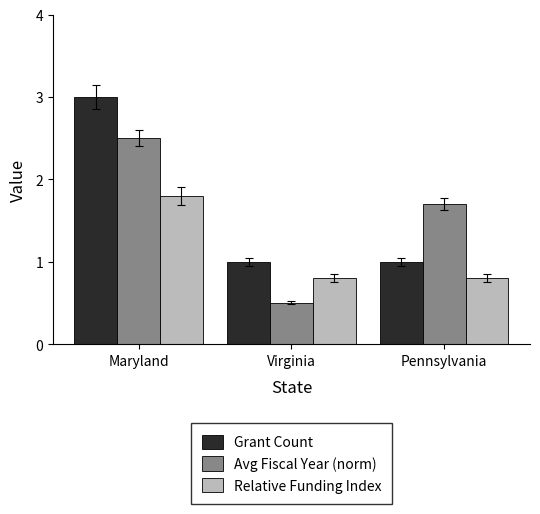

What is the approximate value of Relative Funding Index at Virginia?

0.8